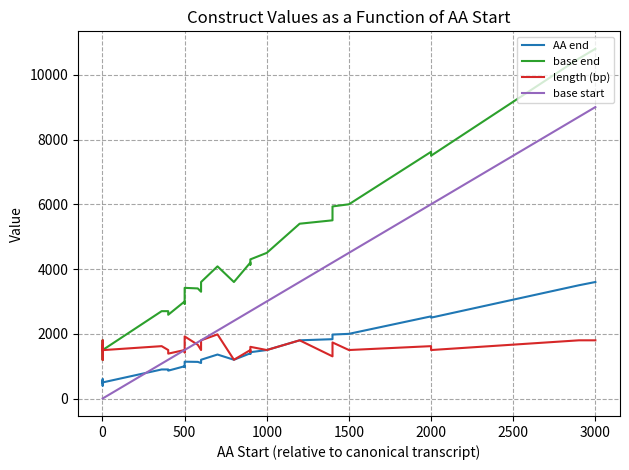

What are all the series names shown in the legend?

AA end, base end, length (bp), base start